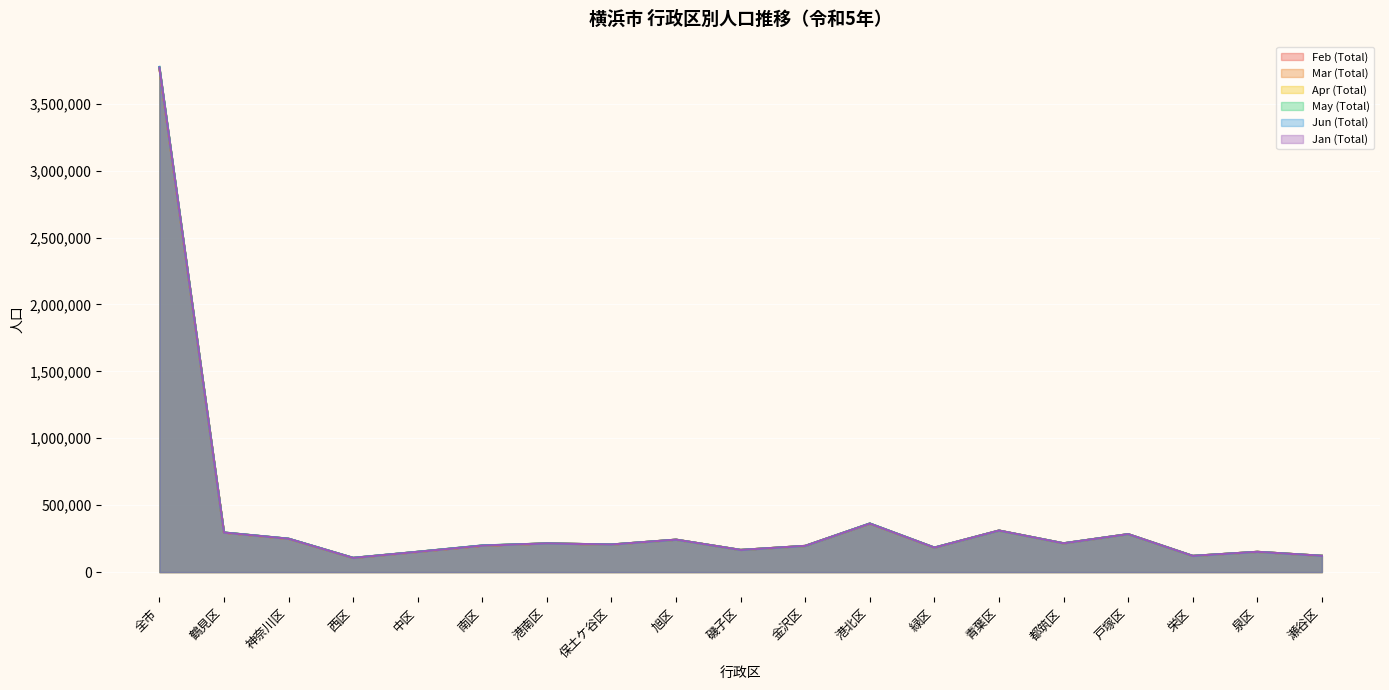

How many interior local valleys does the Apr (Total) series have?

6